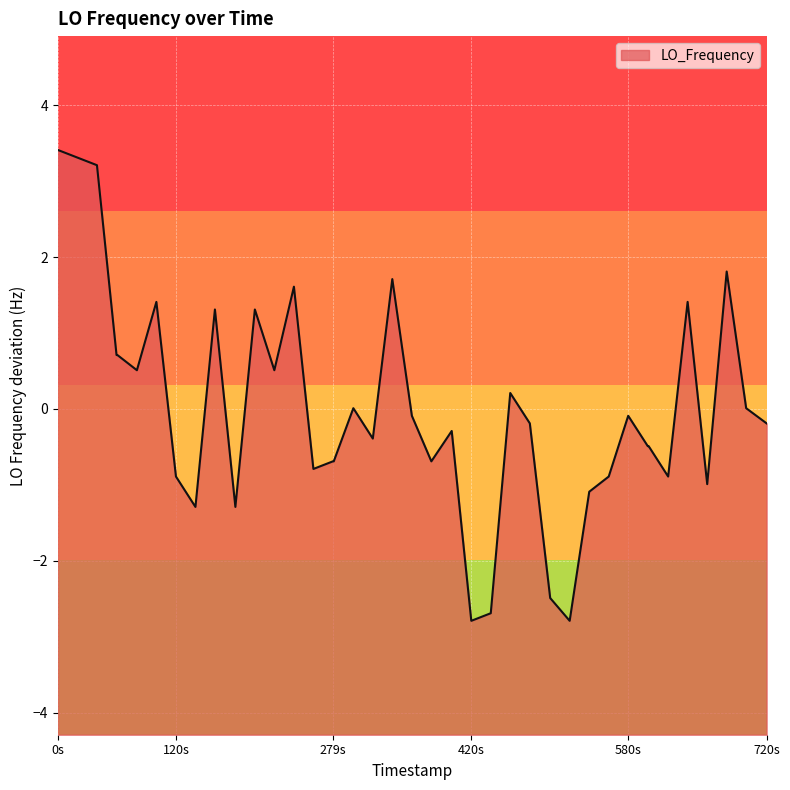

How many interior local valleys (lower than both neighbors) does the data have?

11